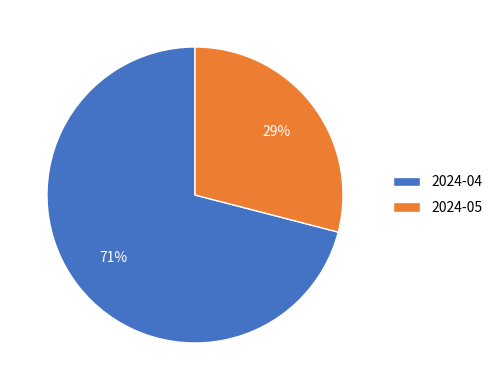

Which category has the biggest portion of the pie?

2024-04